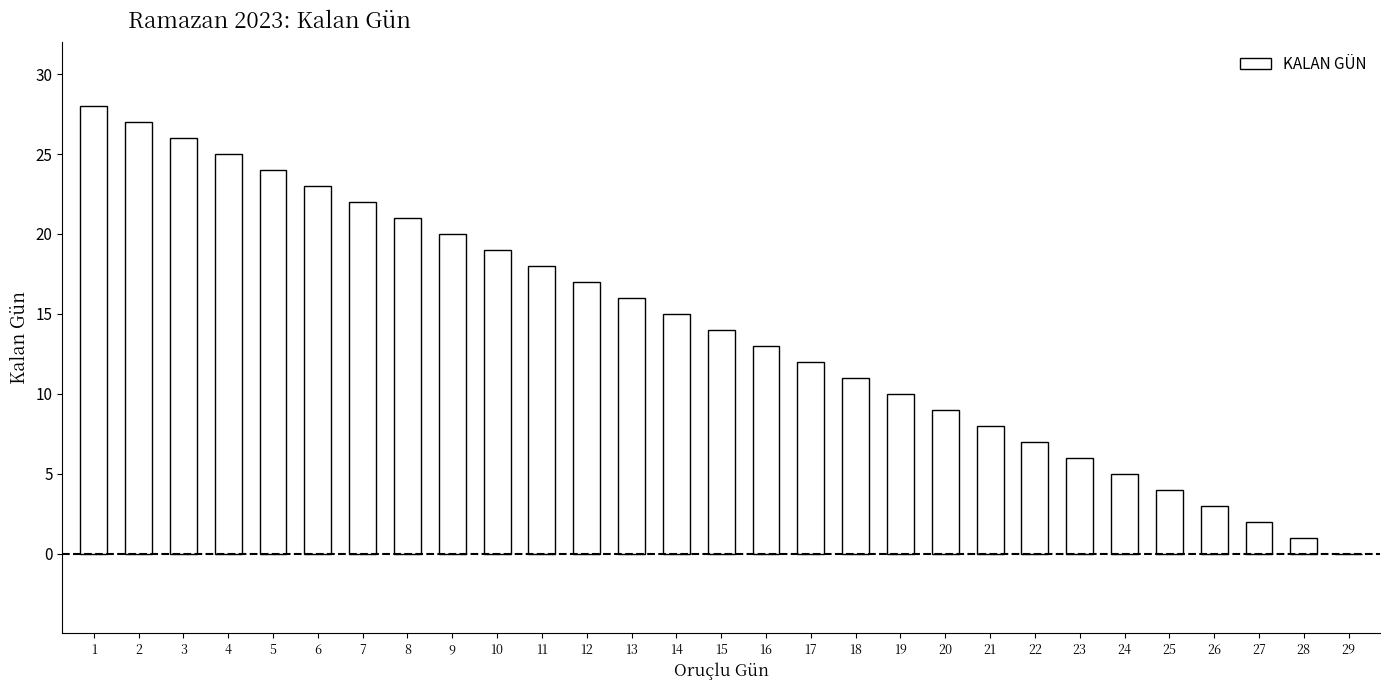

Is it true that the value at 2 is 39?

False